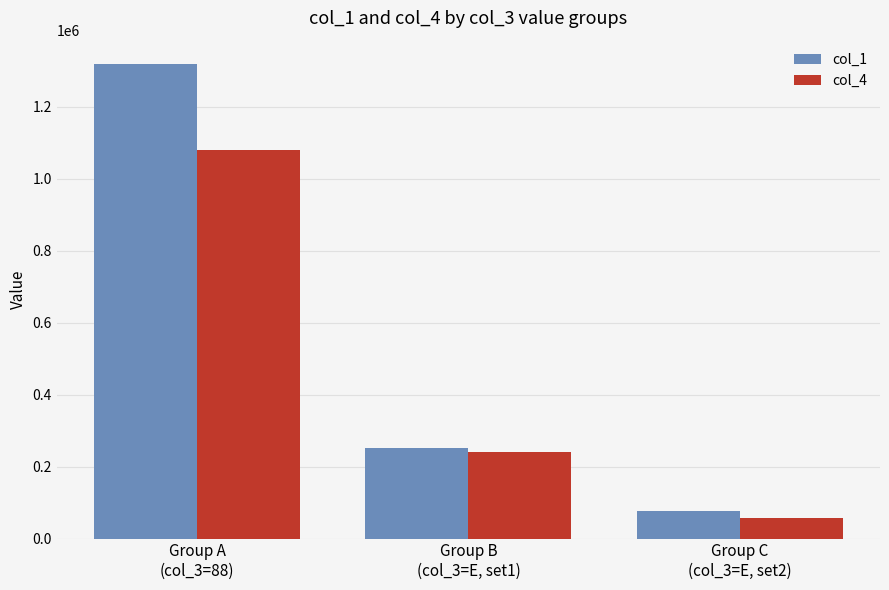

Where does the col_4 series first go above 241021?

Group A
(col_3=88)